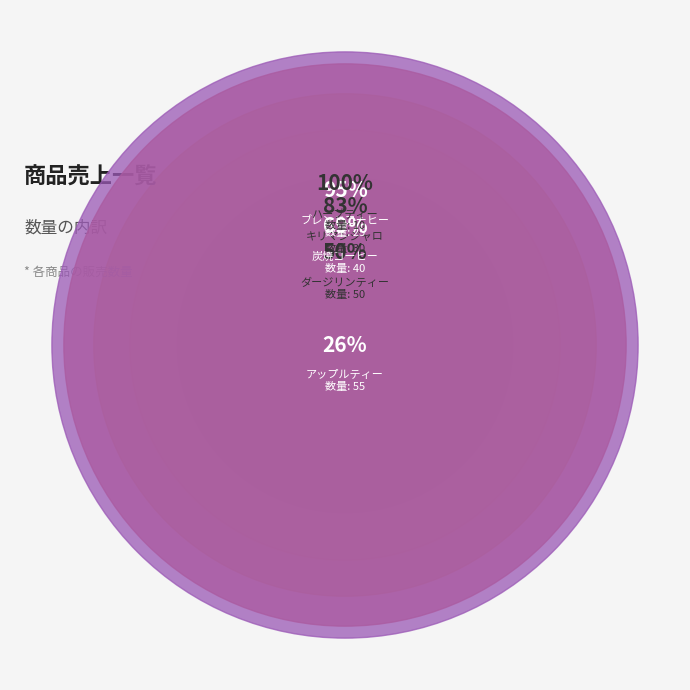

Which category has the smallest portion of the pie?

ハーブティー